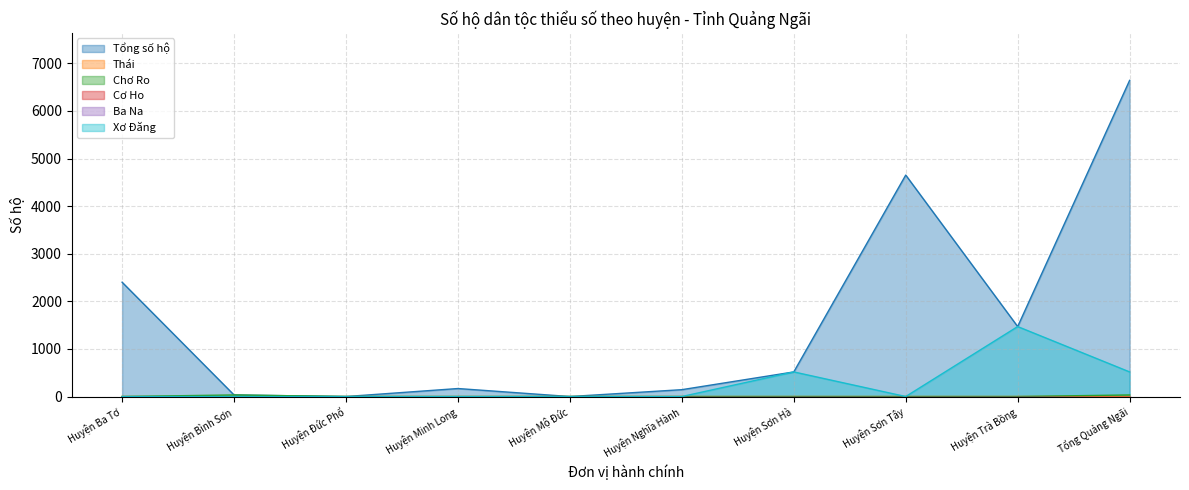

What is the difference between the maximum and minimum values in the Thái series?

1